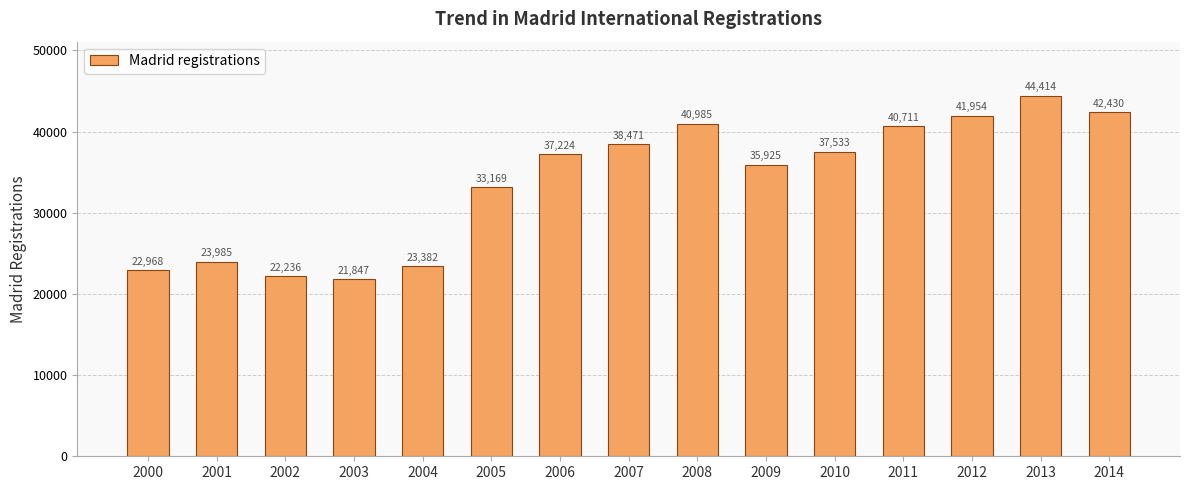

Rank the categories by value from highest to lowest.

2013, 2014, 2012, 2008, 2011, 2007, 2010, 2006, 2009, 2005, 2001, 2004, 2000, 2002, 2003